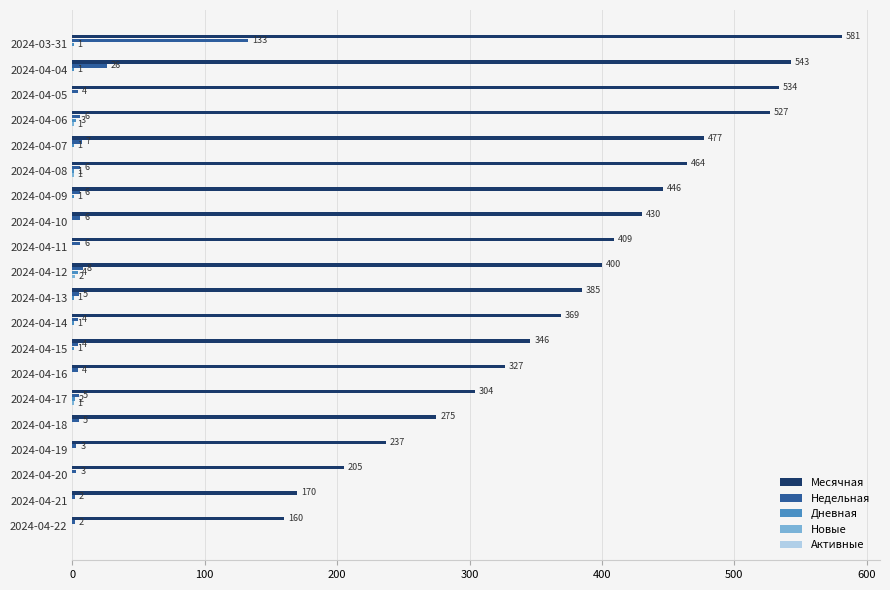

The Месячная series shows 219 at 2024-03-31. True or false?

False